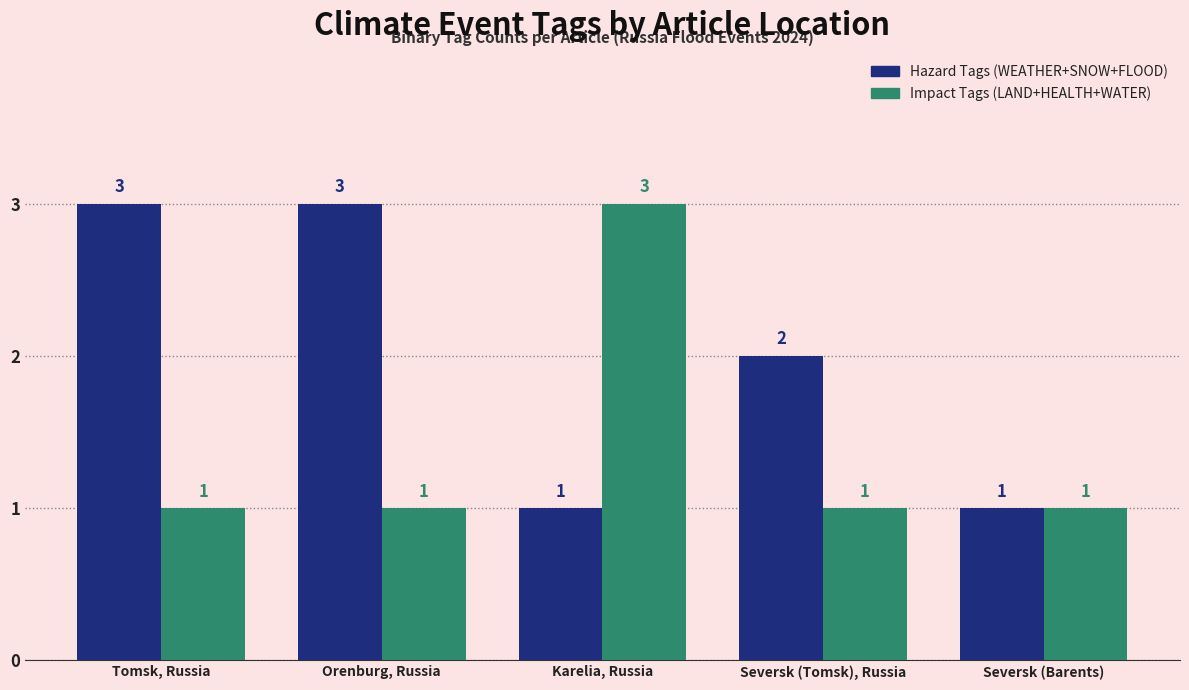

What is the minimum value for Hazard Tags (WEATHER+SNOW+FLOOD)?

1